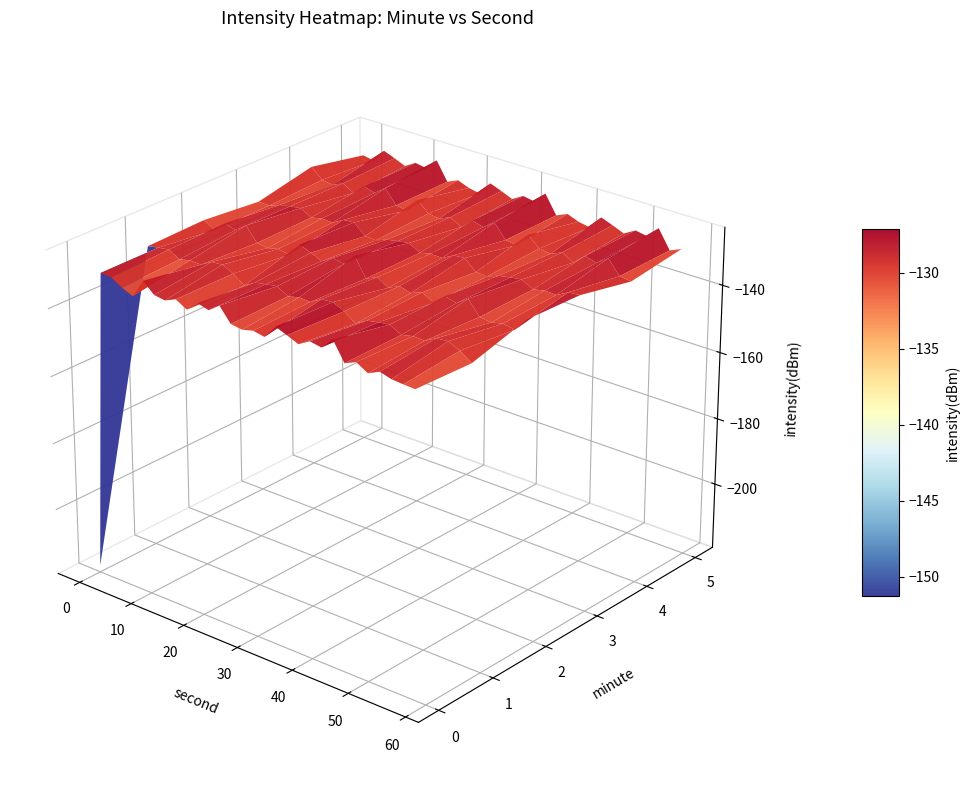

Which has a higher value, 6 or 40?

40